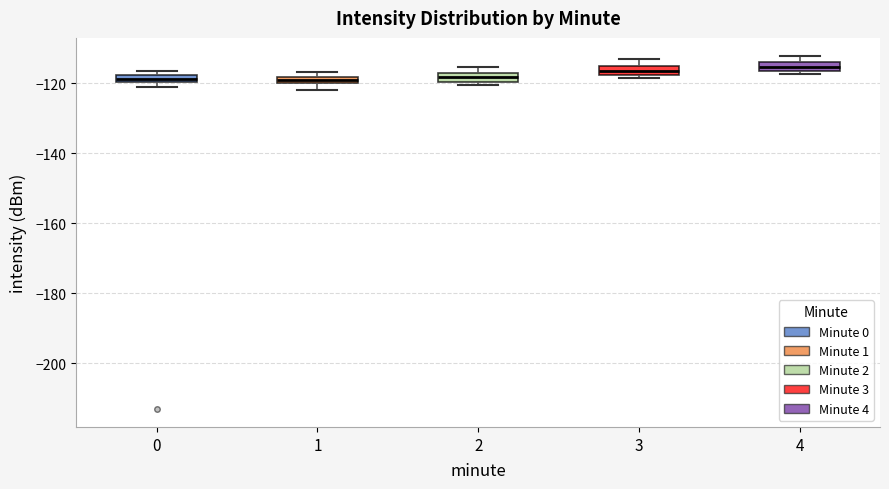

Where is the upper edge of the box at x = 4 on the y-axis? The values are not printed on the chart, so give them approximately, as read against the axis.

-114